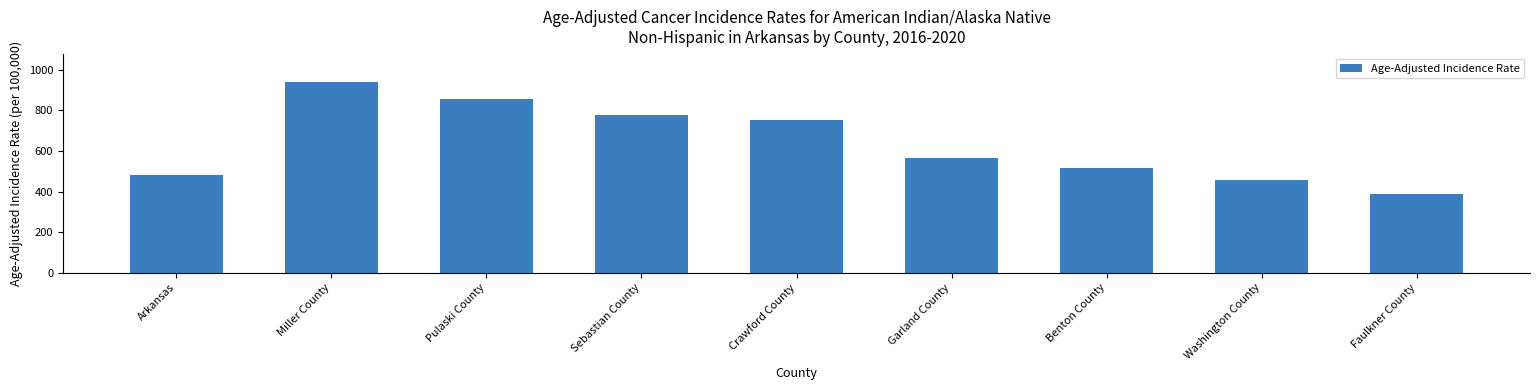

What value does the data have at Garland County?

563.0